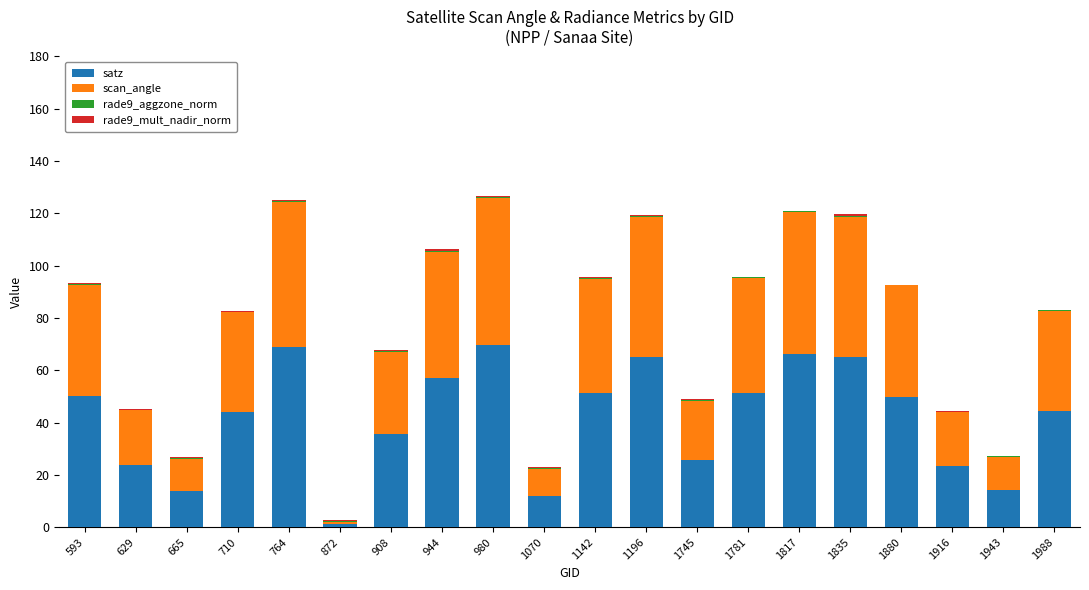

What is the sum of all satz values?

833.5